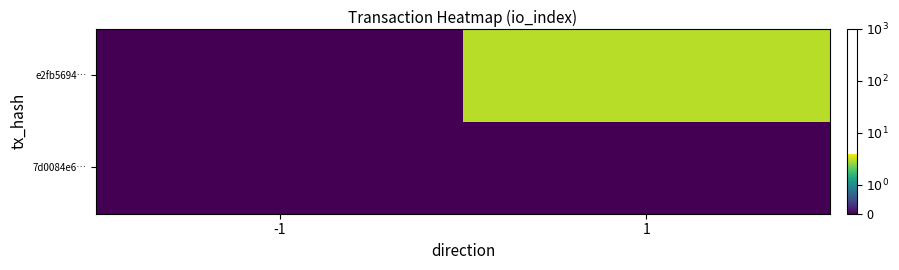

Reading left to right, extract all data points from this chart.

7d0084e6…: -1=0	1=0
e2fb5694…: -1=0	1=3